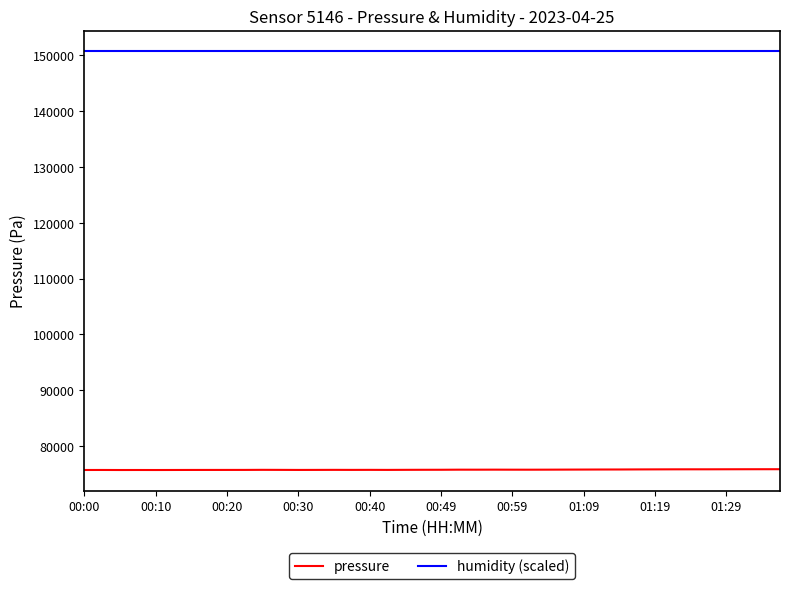

What are all the series names shown in the legend?

pressure, humidity (scaled)